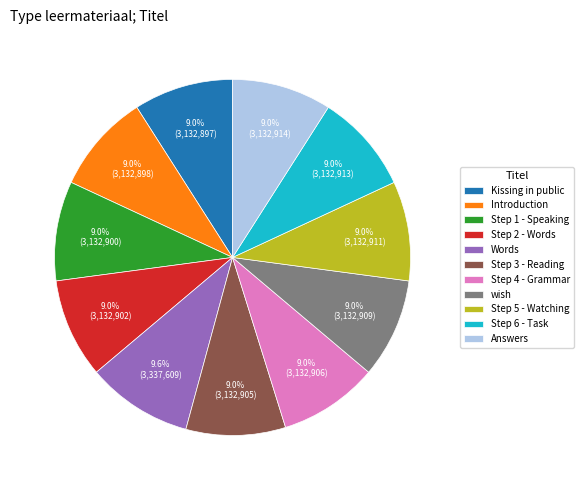

Is there any slice that represents more than half of the pie?

No